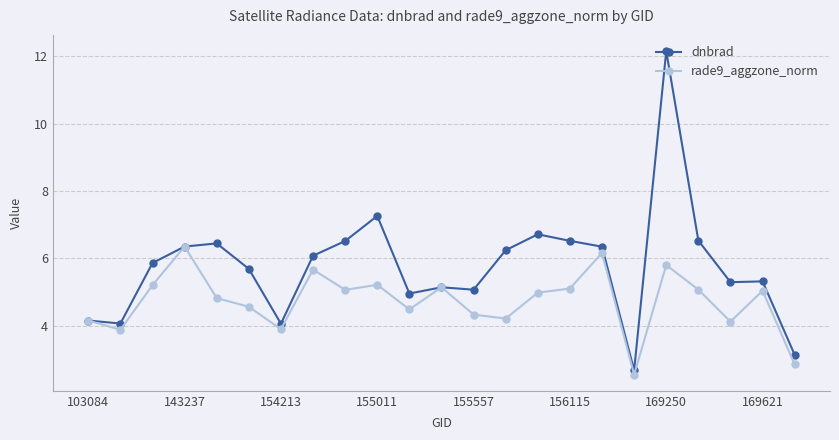

List the series in order of their peak value, highest first.

dnbrad, rade9_aggzone_norm